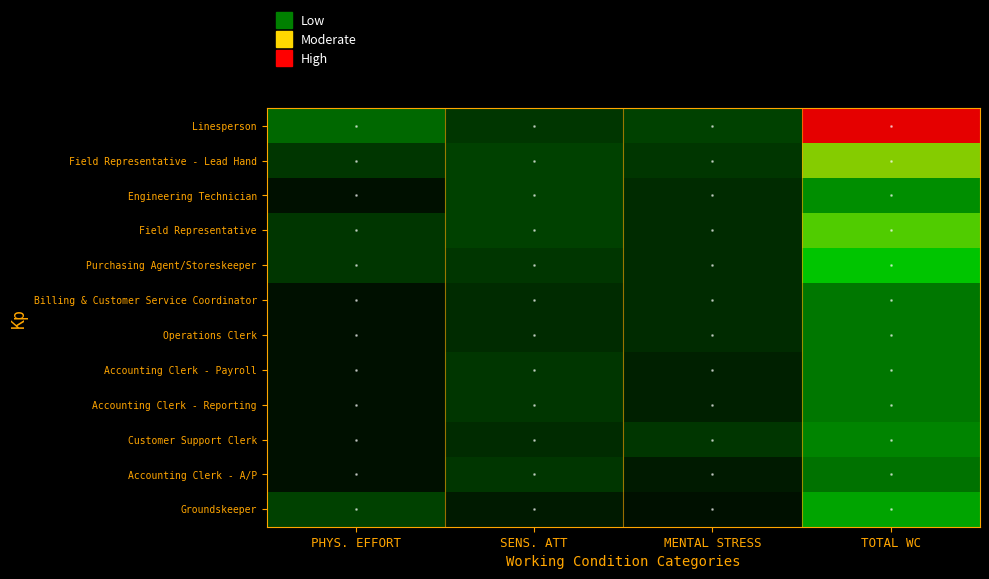

Which series has the widest spread of values?

Linesperson